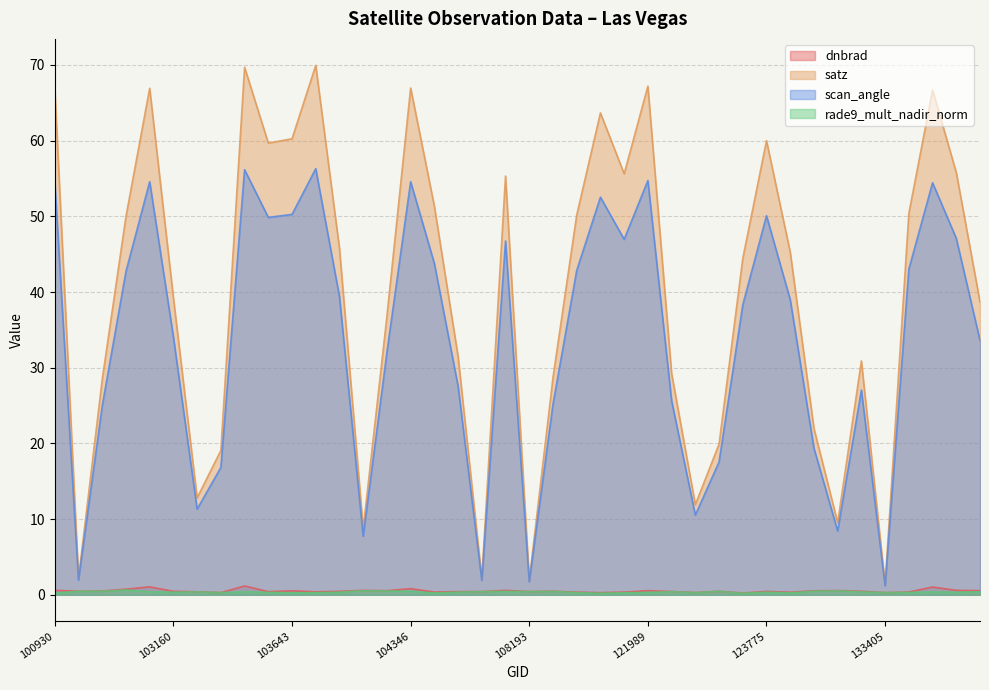

Rank the categories by scan_angle value from highest to lowest.

103753, 103524, 121989, 102919, 104346, 100930, 133775, 108715, 103643, 123775, 103634, 133958, 121819, 107659, 104355, 133762, 108542, 102912, 103760, 132136, 123600, 103160, 134138, 104112, 104472, 133223, 122525, 108369, 102792, 132309, 123428, 103396, 103279, 123251, 132488, 103997, 102671, 105485, 108193, 133405